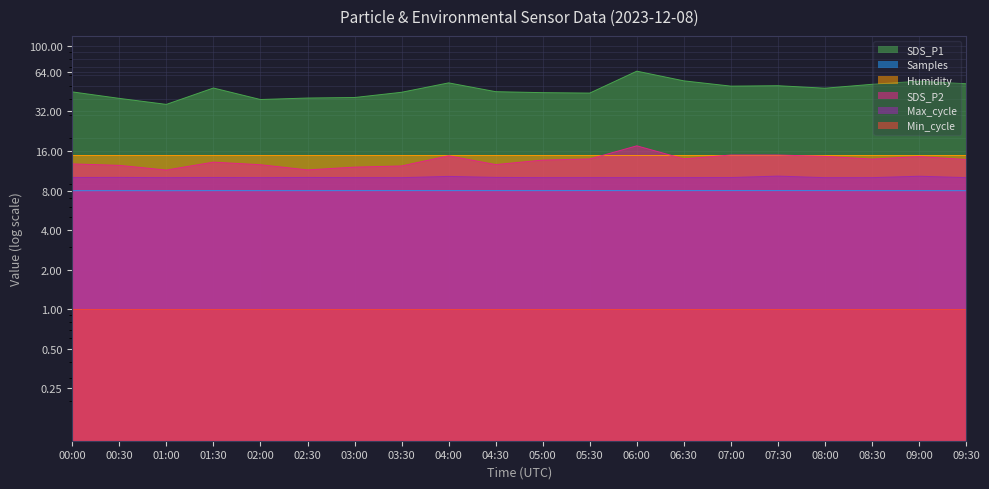

At how many categories does at least one series exceed 35?

20